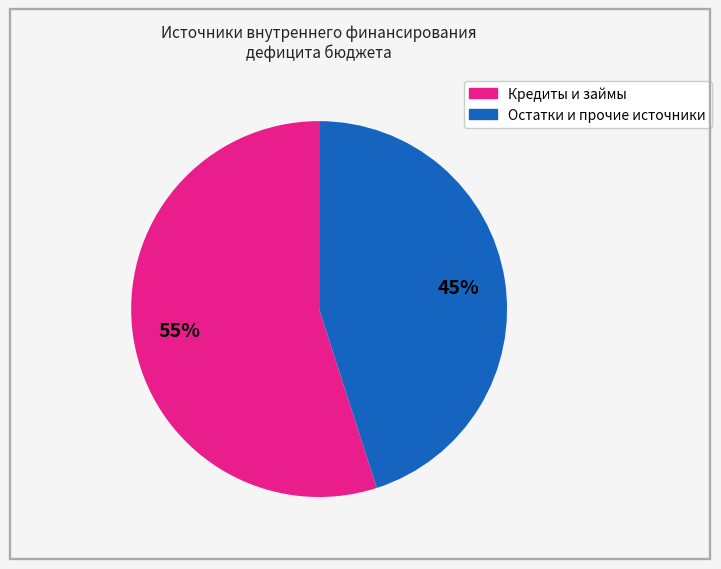

Is there any slice that represents more than half of the pie?

Yes